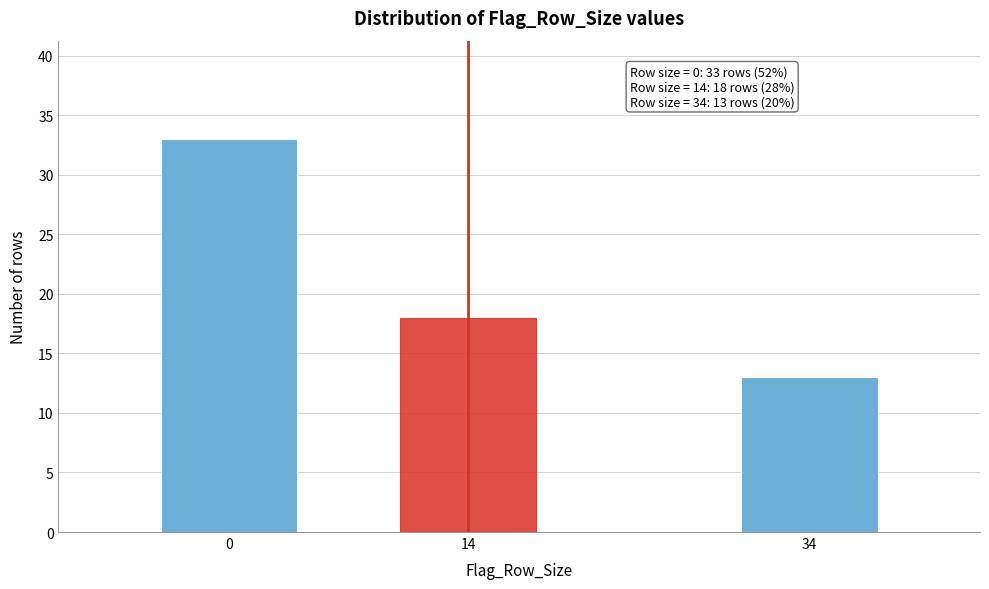

Reading left to right, what are all the values shown in this chart?

33	18	13